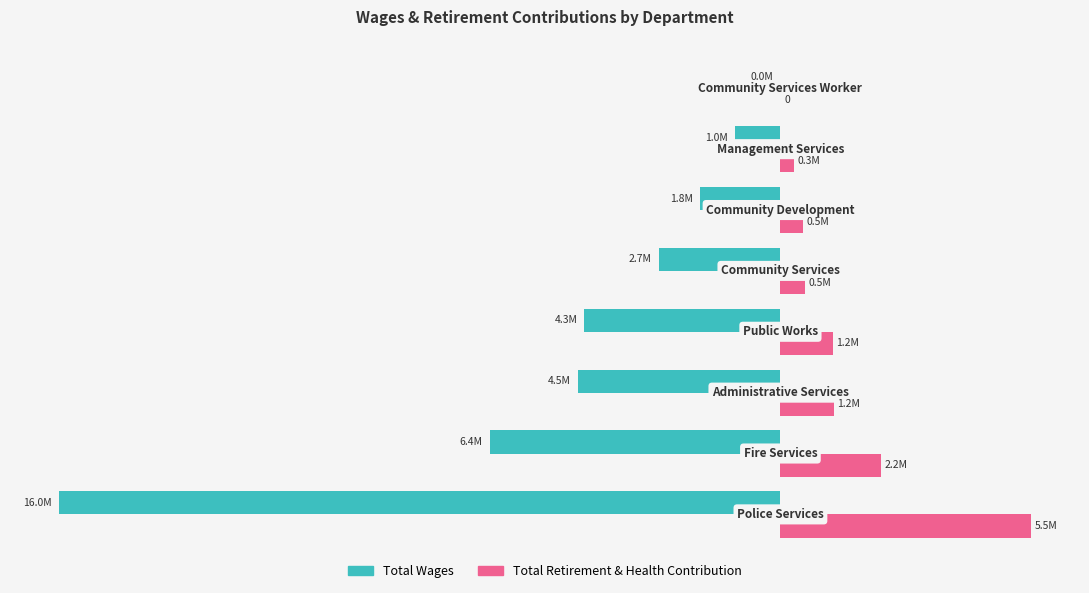

Which series has the largest range (max minus min)?

Total Wages